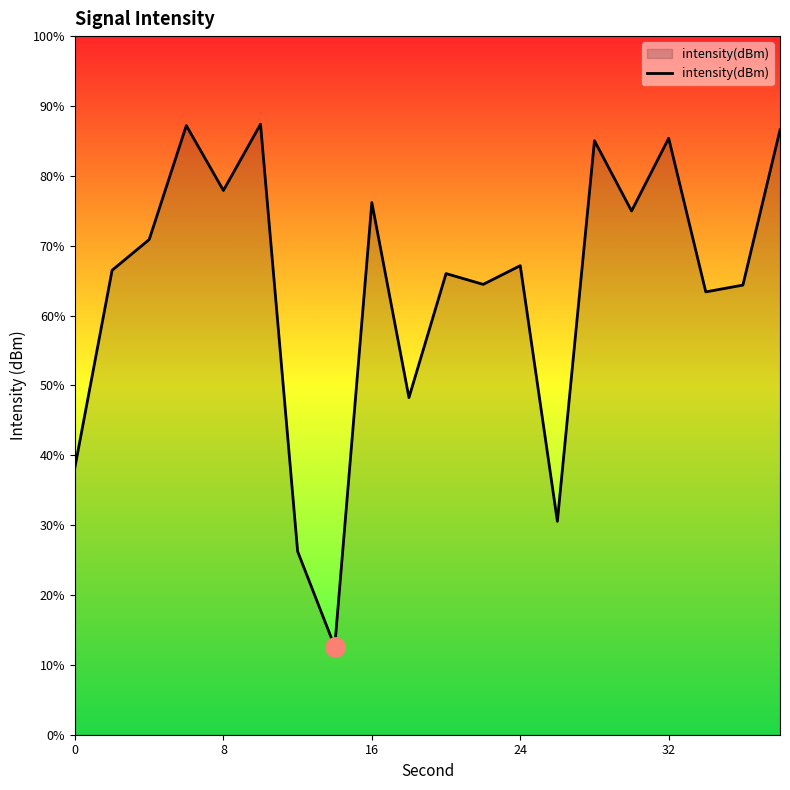

The chart shows a value of -34.5 at 16. True or false?

False